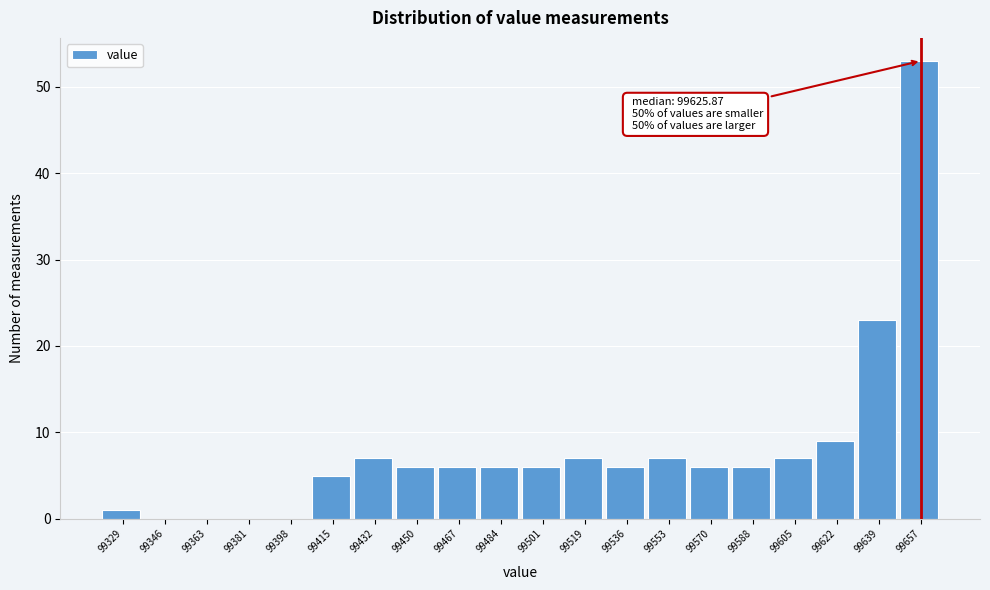

Which range on the x-axis has the tallest bar?

99648 to 99666